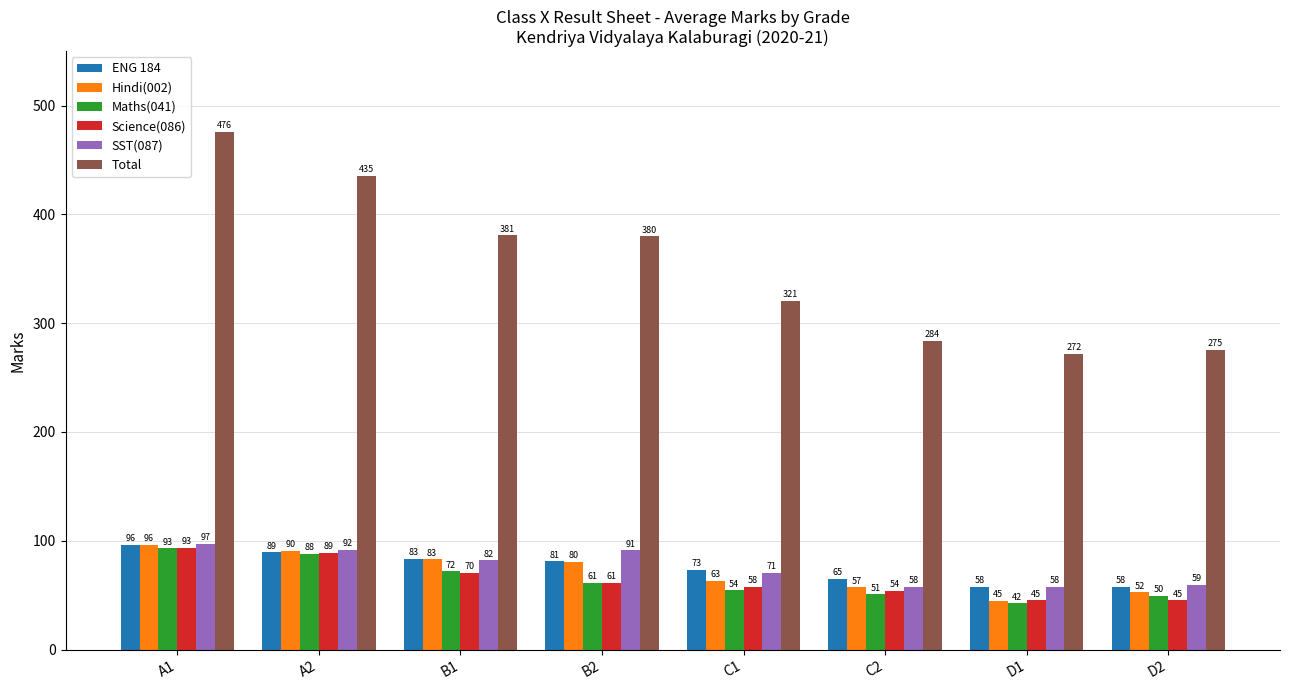

What is the maximum value shown in the chart?

476.0